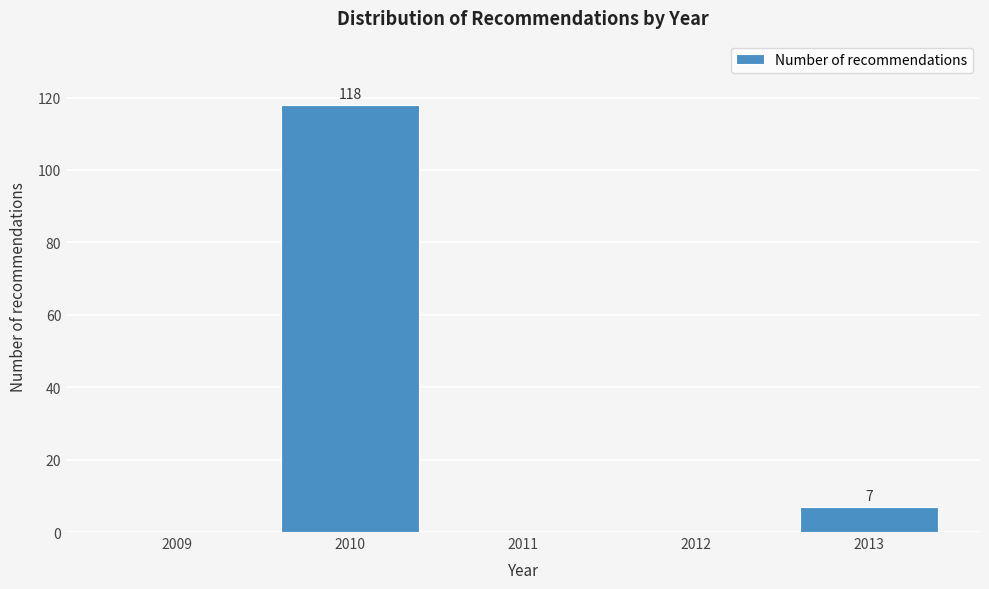

Reading left to right, list all the values displayed in this chart.

2009=0	2010=118	2011=0	2012=0	2013=7